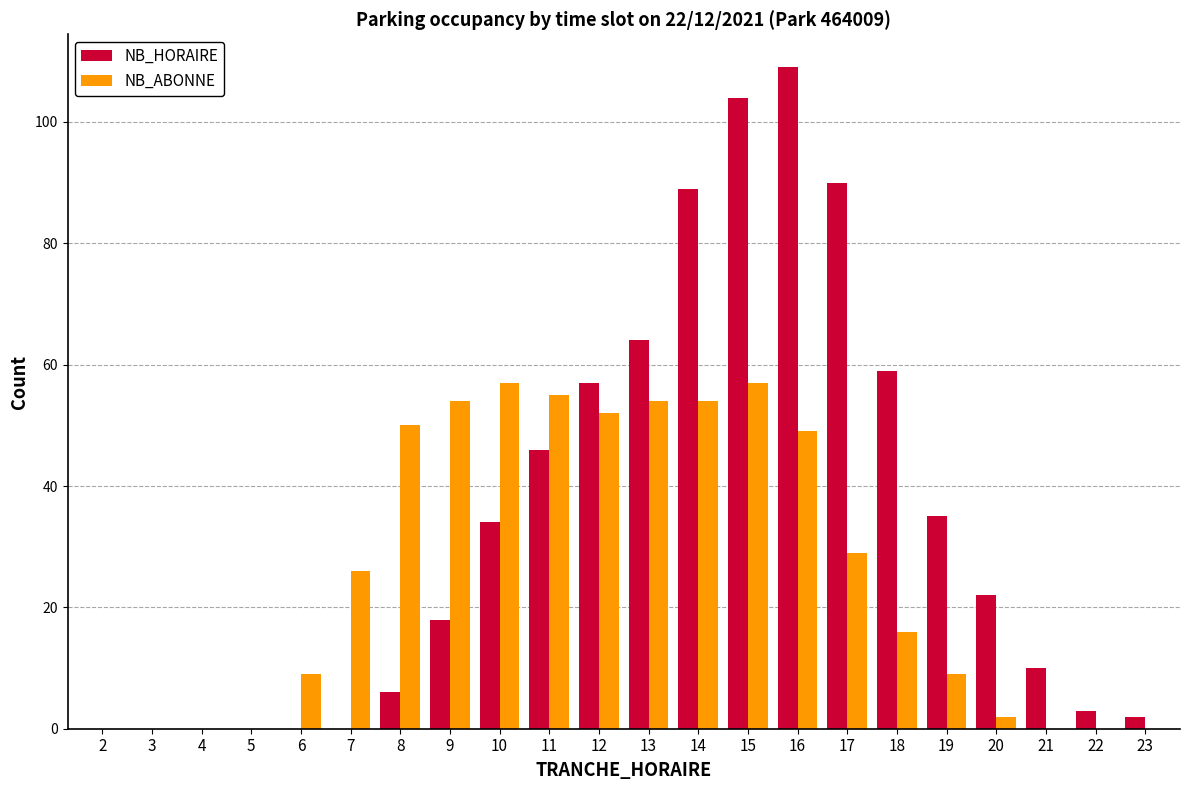

Which series has the widest spread of values?

NB_HORAIRE